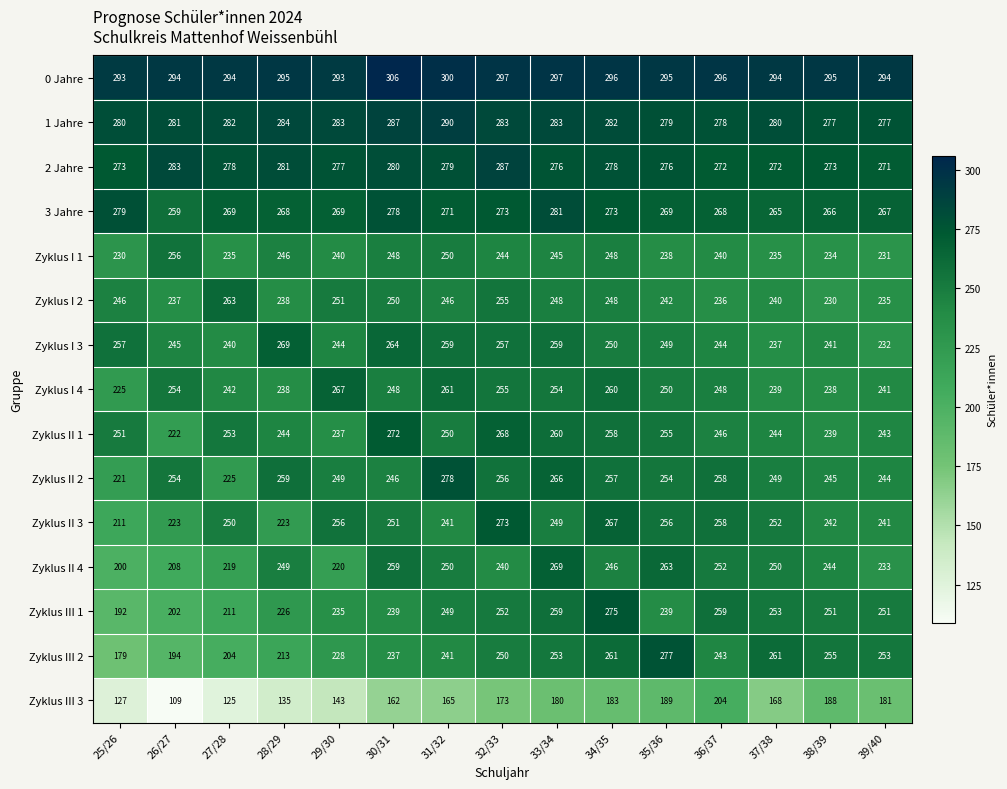

Rank the series at 29/30 from highest to lowest value.

0 Jahre, 1 Jahre, 2 Jahre, 3 Jahre, Zyklus I 4, Zyklus II 3, Zyklus I 2, Zyklus II 2, Zyklus I 3, Zyklus I 1, Zyklus II 1, Zyklus III 1, Zyklus III 2, Zyklus II 4, Zyklus III 3